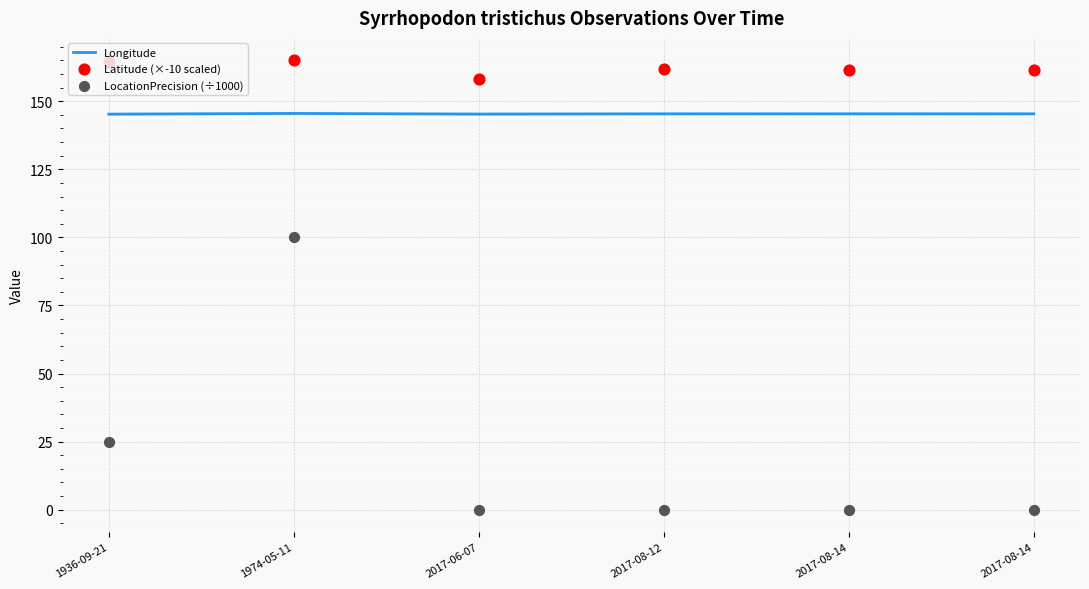

Which series has the largest total across all categories?

Latitude (×-10 scaled)